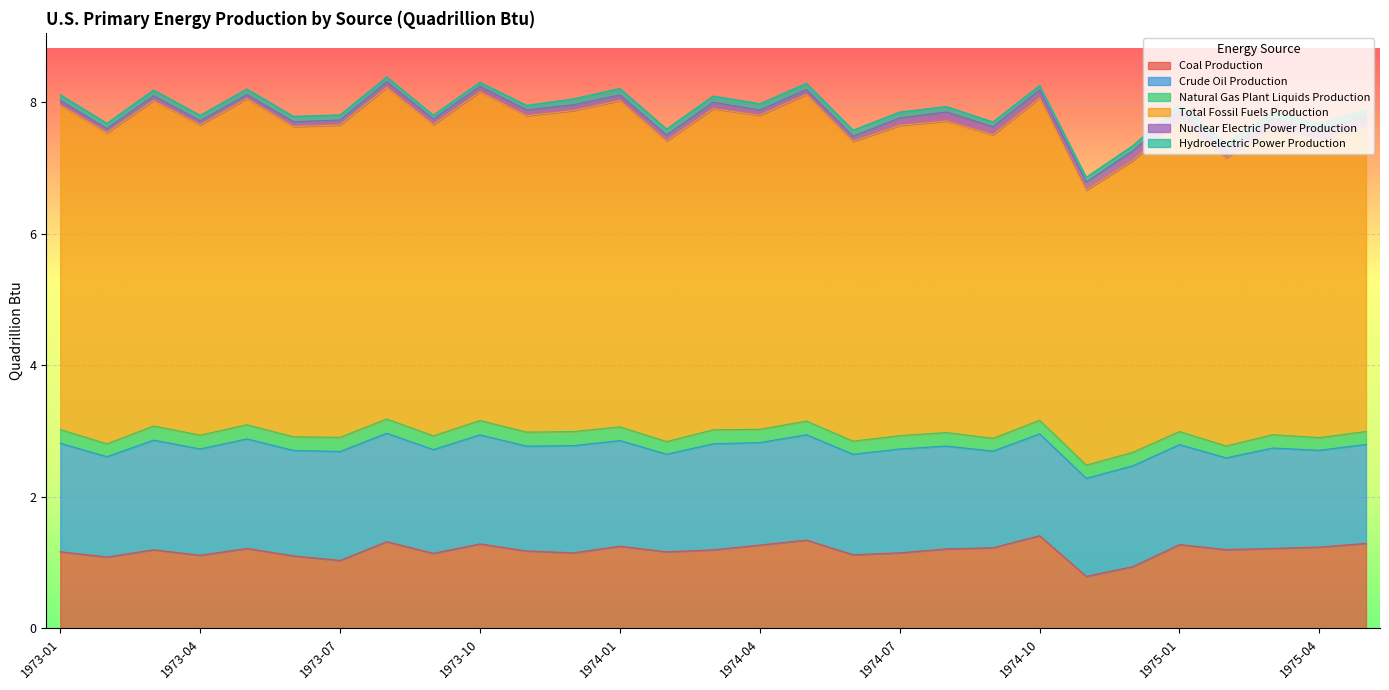

Does the chart display data point markers on the line(s)?

No